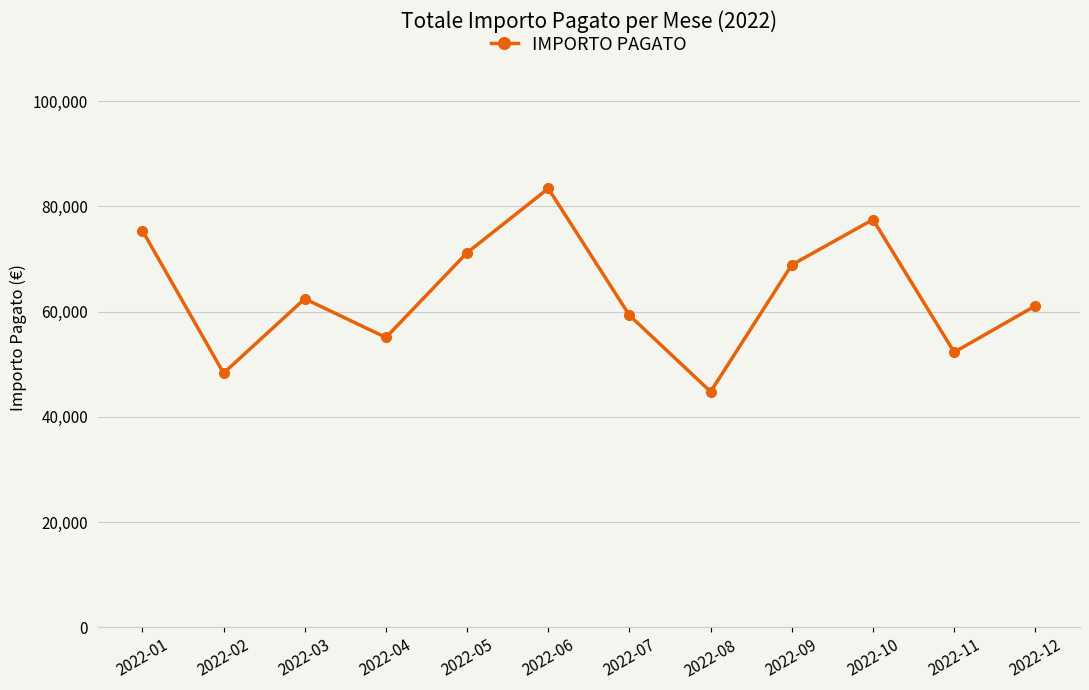

What is the ratio of the value at 2022-05 to the value at 2022-03?

1.1